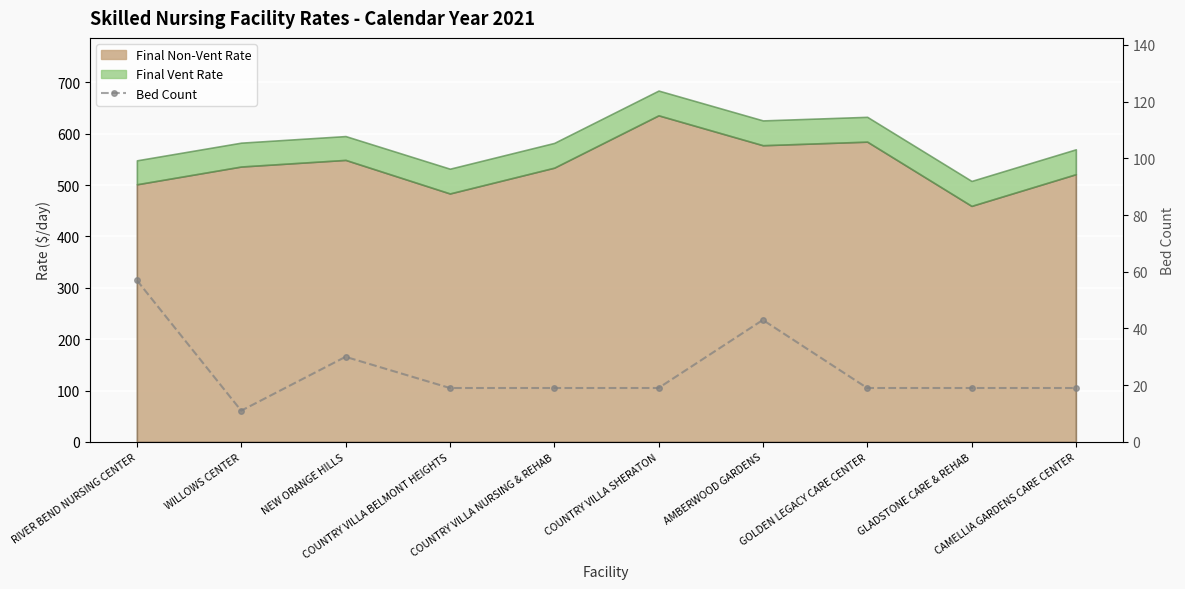

What is the change in value from RIVER BEND NURSING CENTER to COUNTRY VILLA SHERATON?

-38